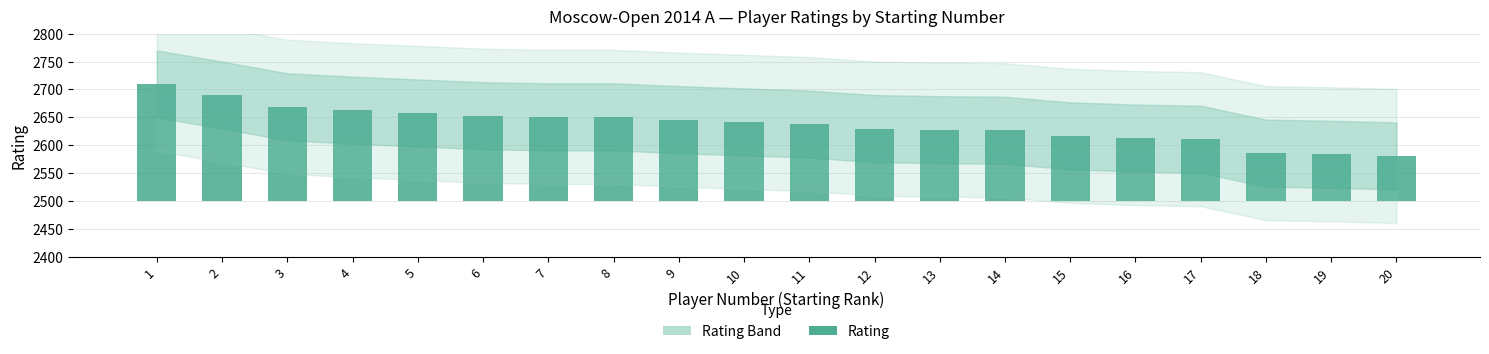

What is the difference between the maximum and second lowest values?

126